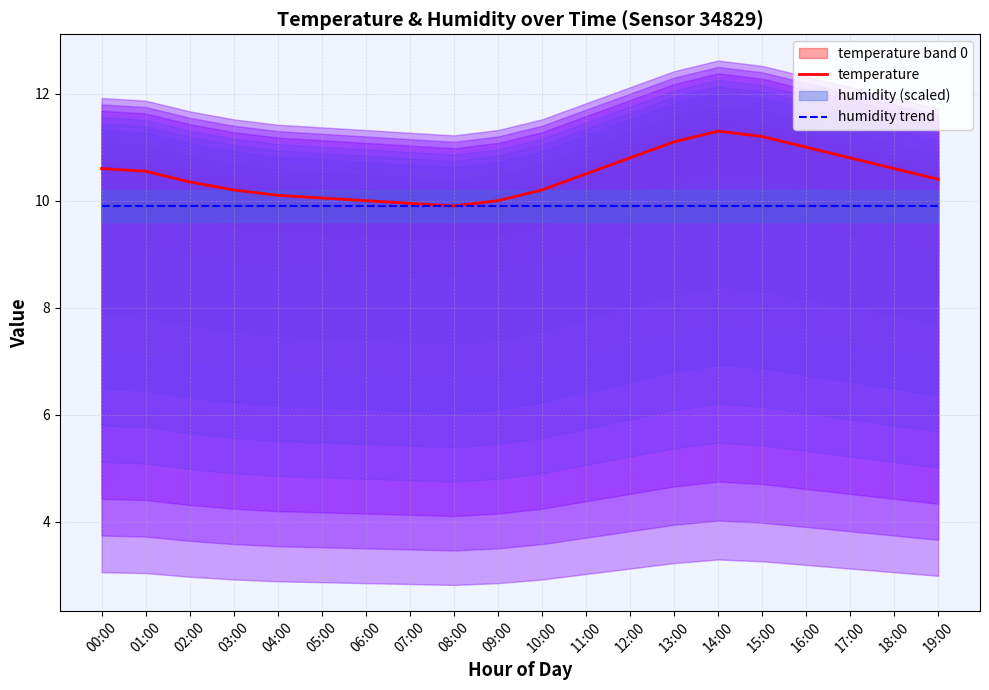

Between 01:00 and 16:00, which series saw the biggest shift?

temperature